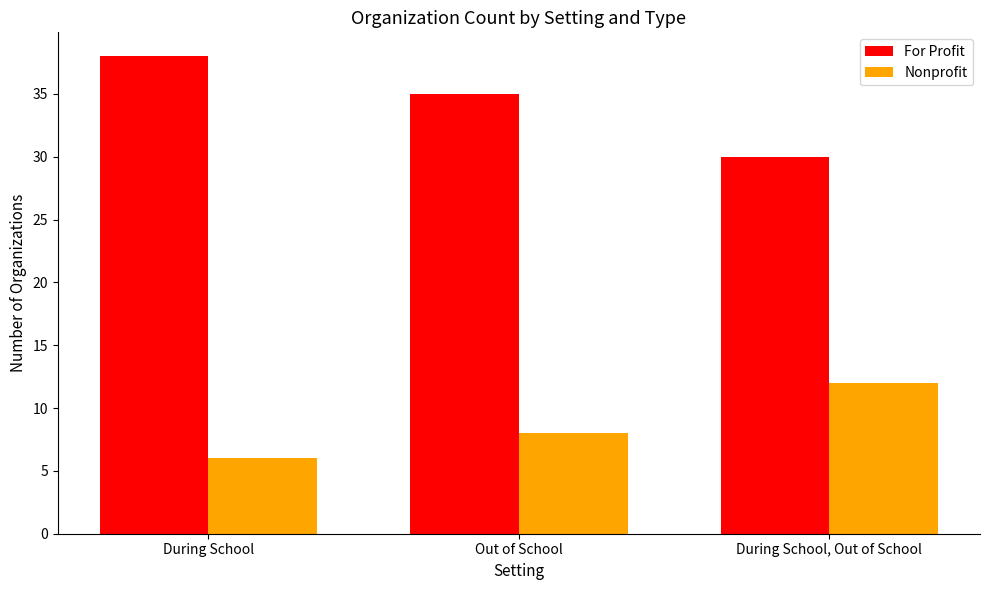

At how many categories does at least one series exceed 7?

3